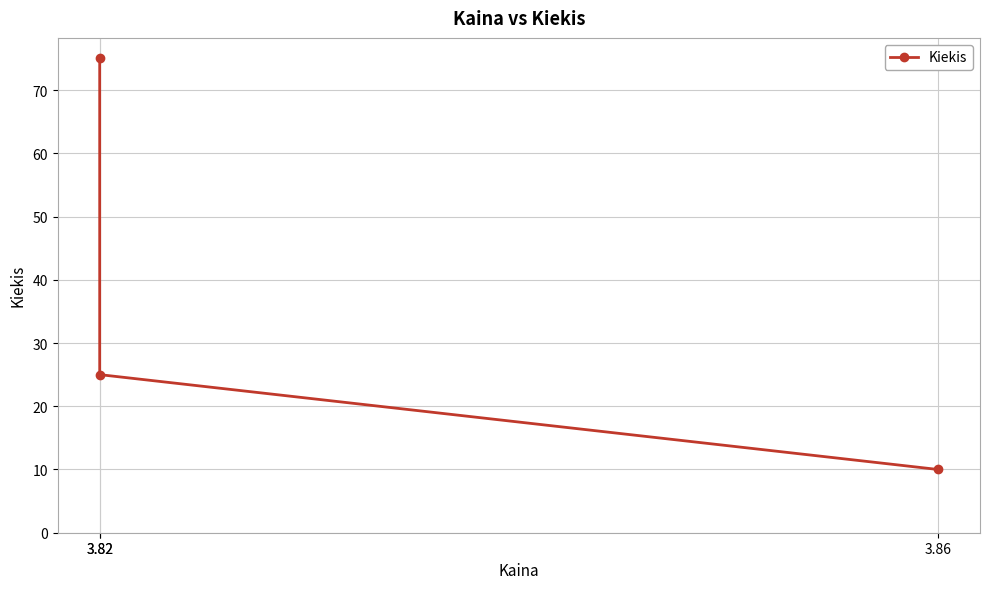

Reading right to left, extract all data points from this chart.

3.86=10	3.82=25	3.82=75